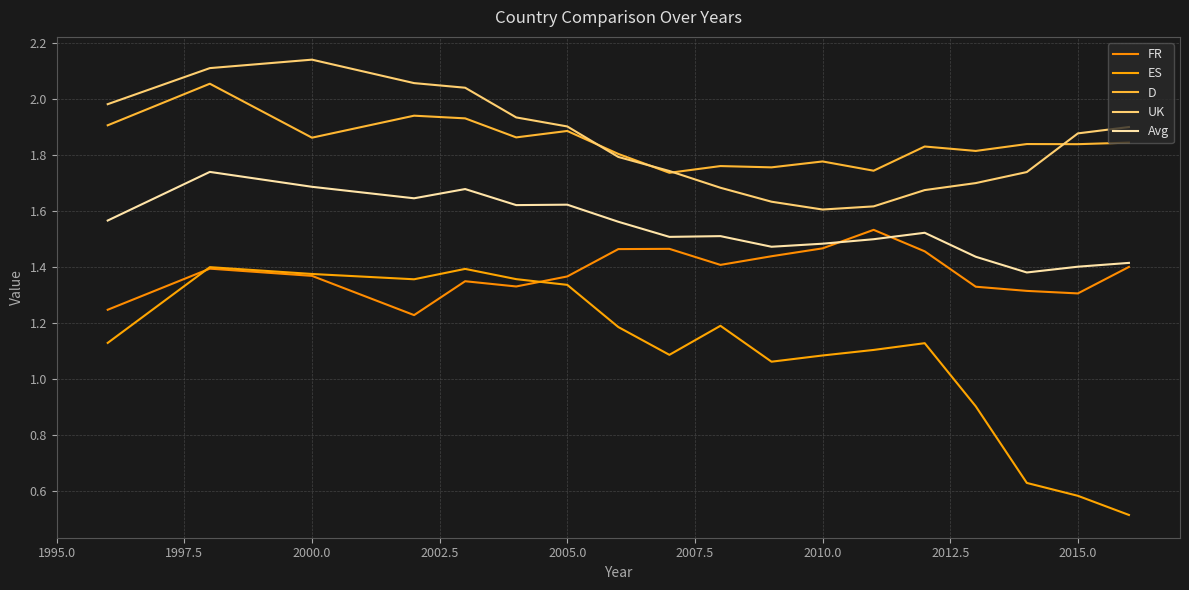

How many lines are shown in the chart?

5